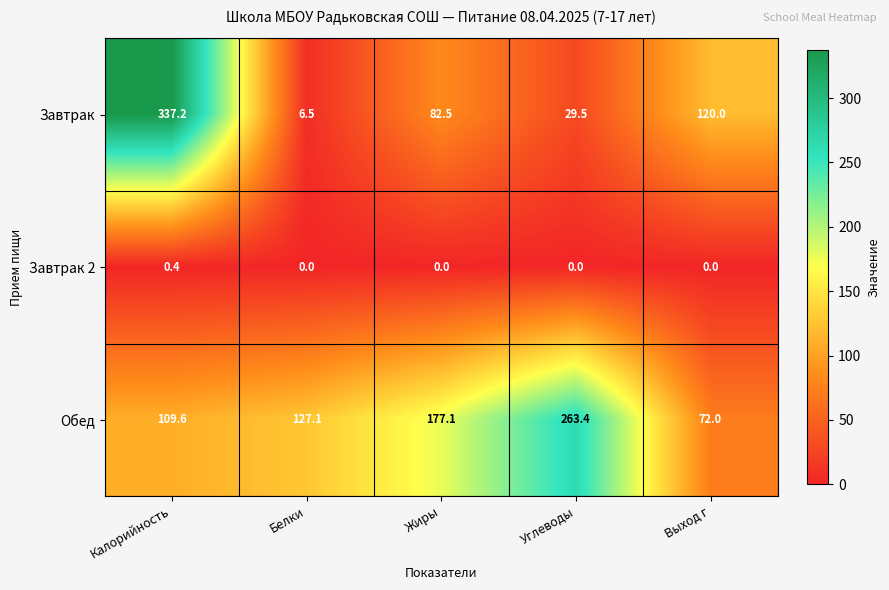

What is the difference between the maximum and second lowest values in the Завтрак series?

307.7